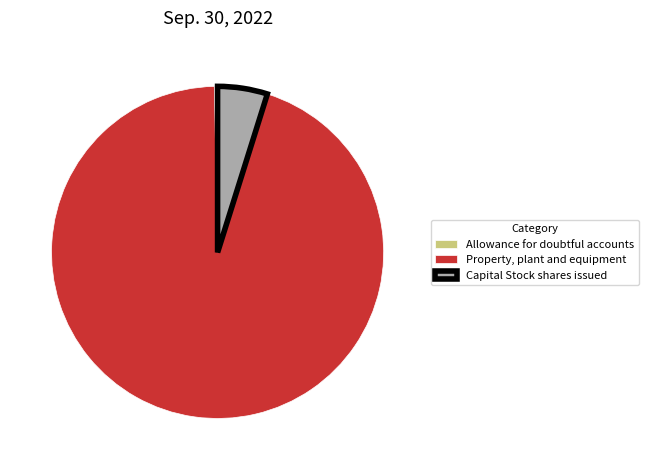

Do Property, plant and equipment and Allowance for doubtful accounts together represent more than half of the pie?

Yes